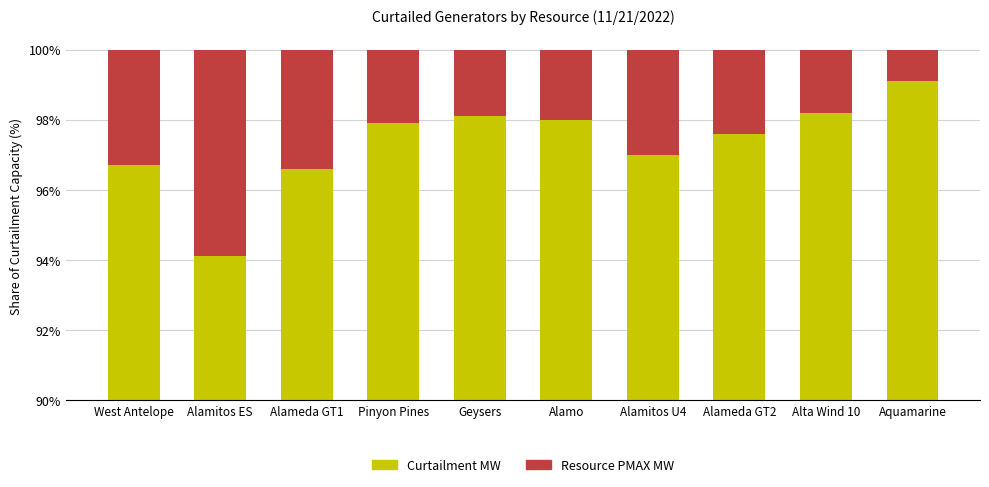

Reading right to left, list all the values displayed in this chart.

Curtailment MW (Base): 99.1	98.2	97.6	97.0	98.0	98.1	97.9	96.6	94.1	96.7
Resource PMAX MW (Top): 0.9	1.8	2.4	3.0	2.0	1.9	2.1	3.4	5.9	3.3